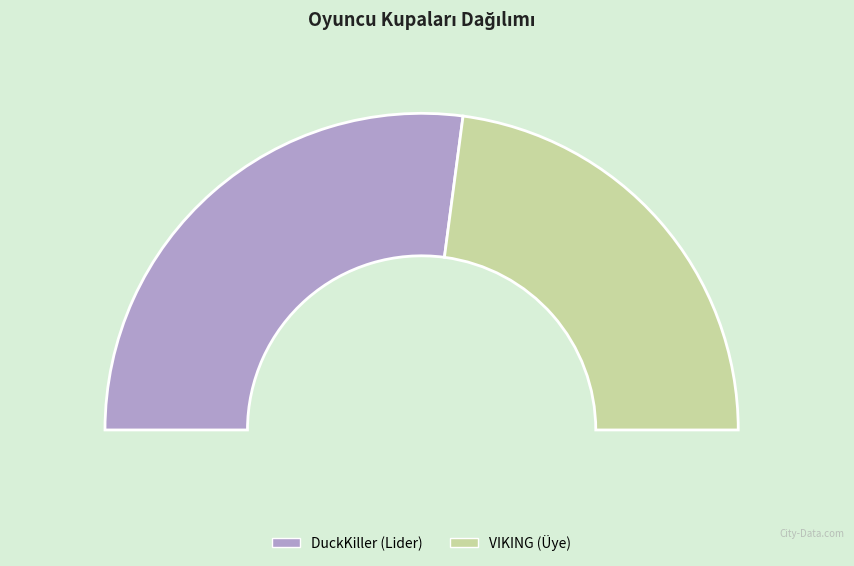

Which category has the smallest portion of the pie?

VIKING (Üye)